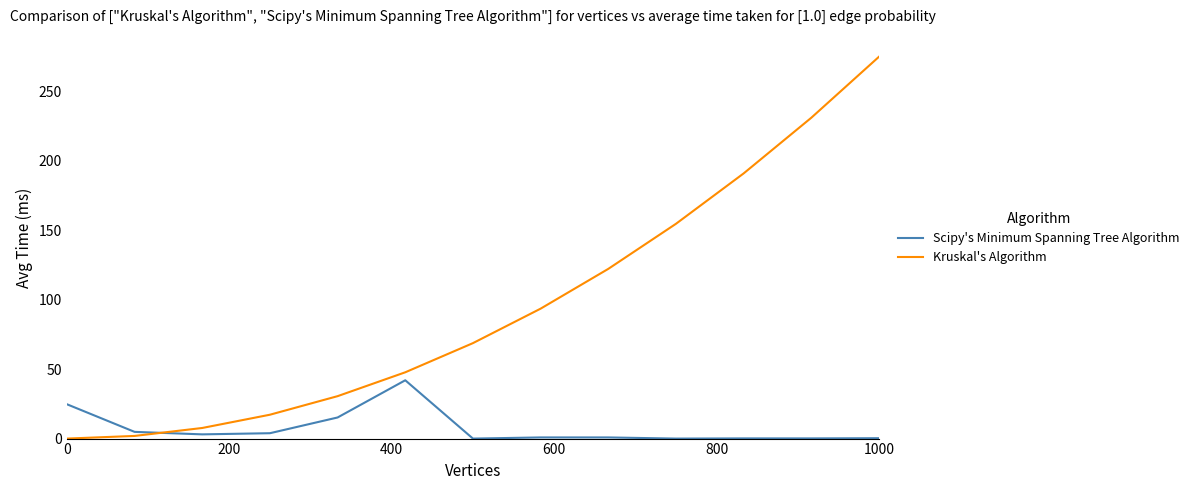

True or false: Scipy's Minimum Spanning Tree Algorithm and Kruskal's Algorithm intersect in this chart.

True